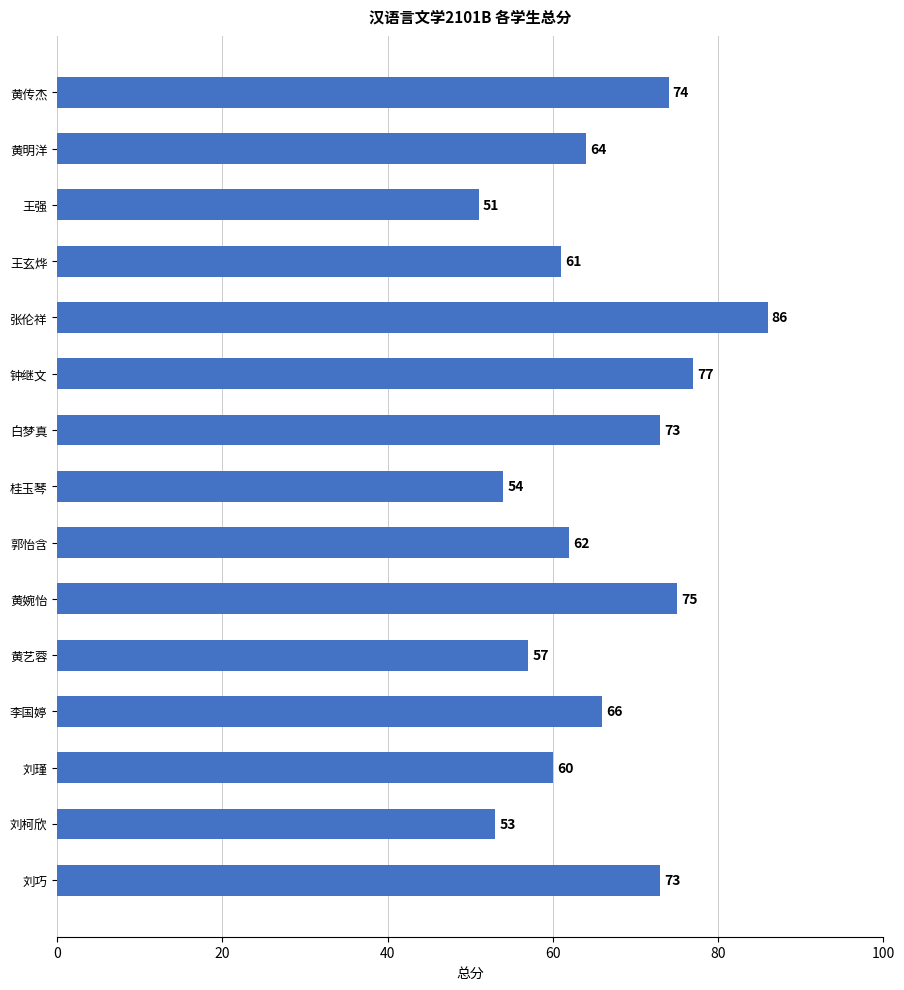

Are the bars grouped side by side (vs. stacked)?

No